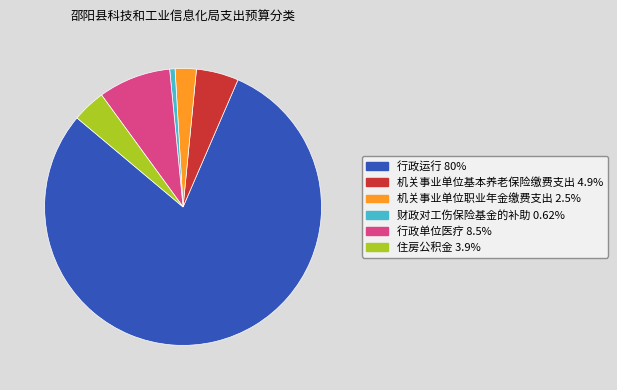

Is there a majority slice in this chart?

Yes